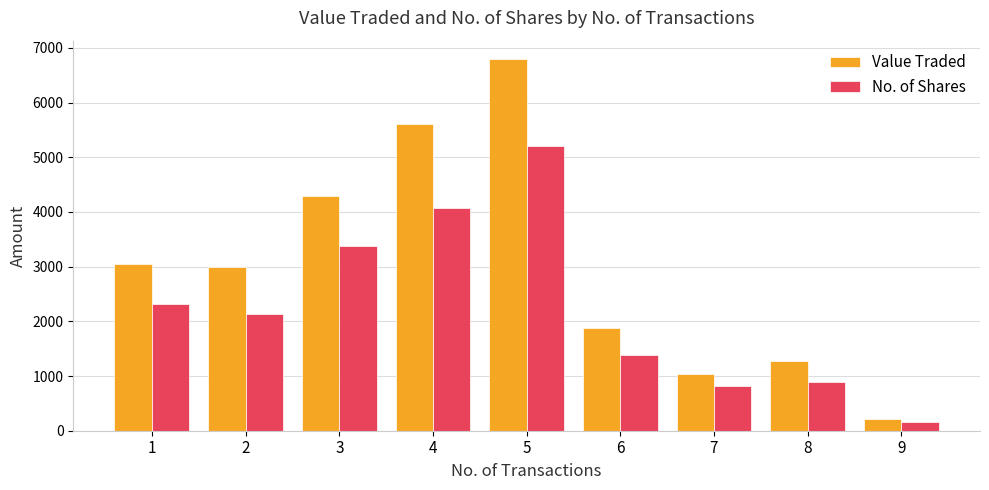

At which category does the chart reach its minimum across all series?

9